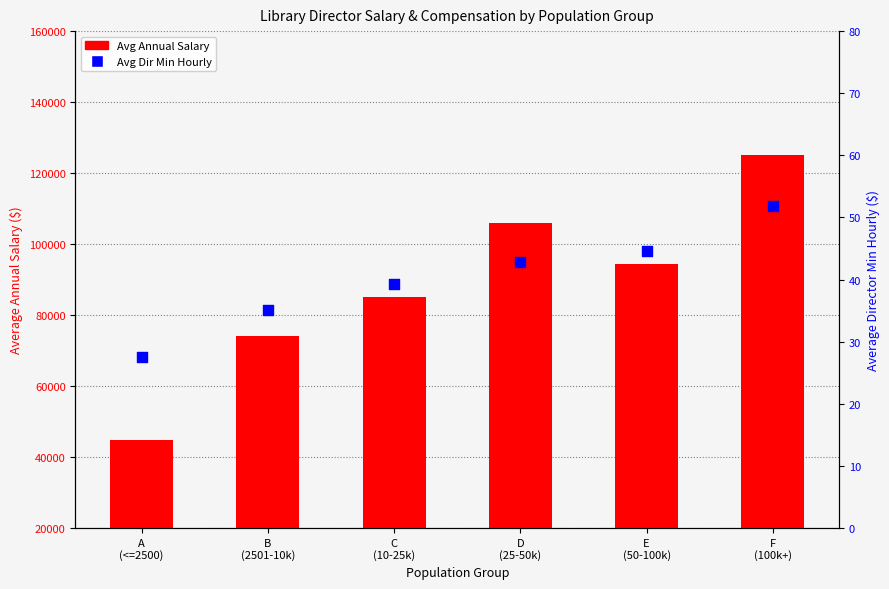

What are all the series names shown in the legend?

Avg Annual Salary, Avg Dir Min Hourly